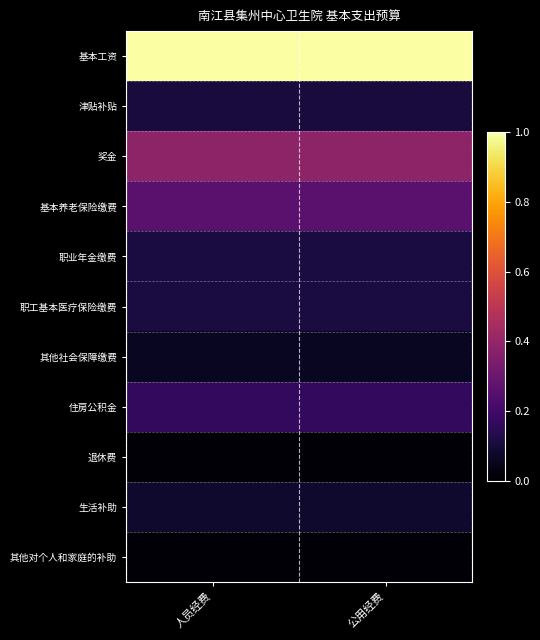

What is the difference between the highest and lowest values at 人员经费?

1.0